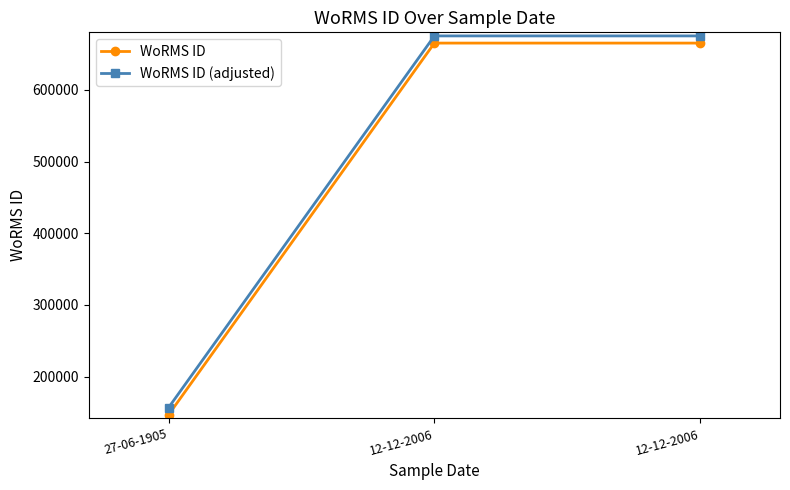

The value of WoRMS ID at 27-06-1905 is 146690. True or false?

True